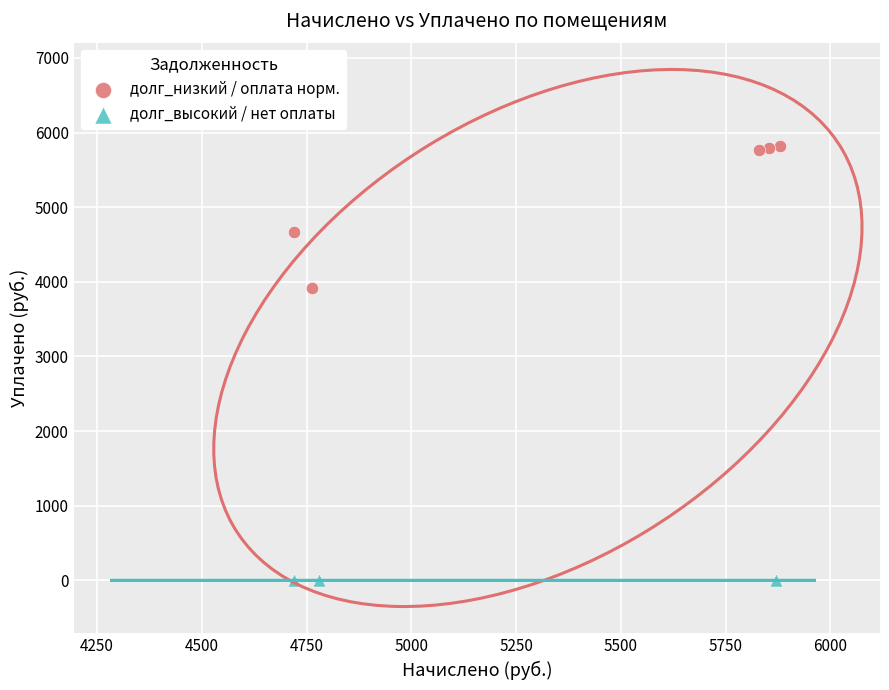

What are all the series names shown in the legend?

долг_низкий / оплата норм., долг_высокий / нет оплаты